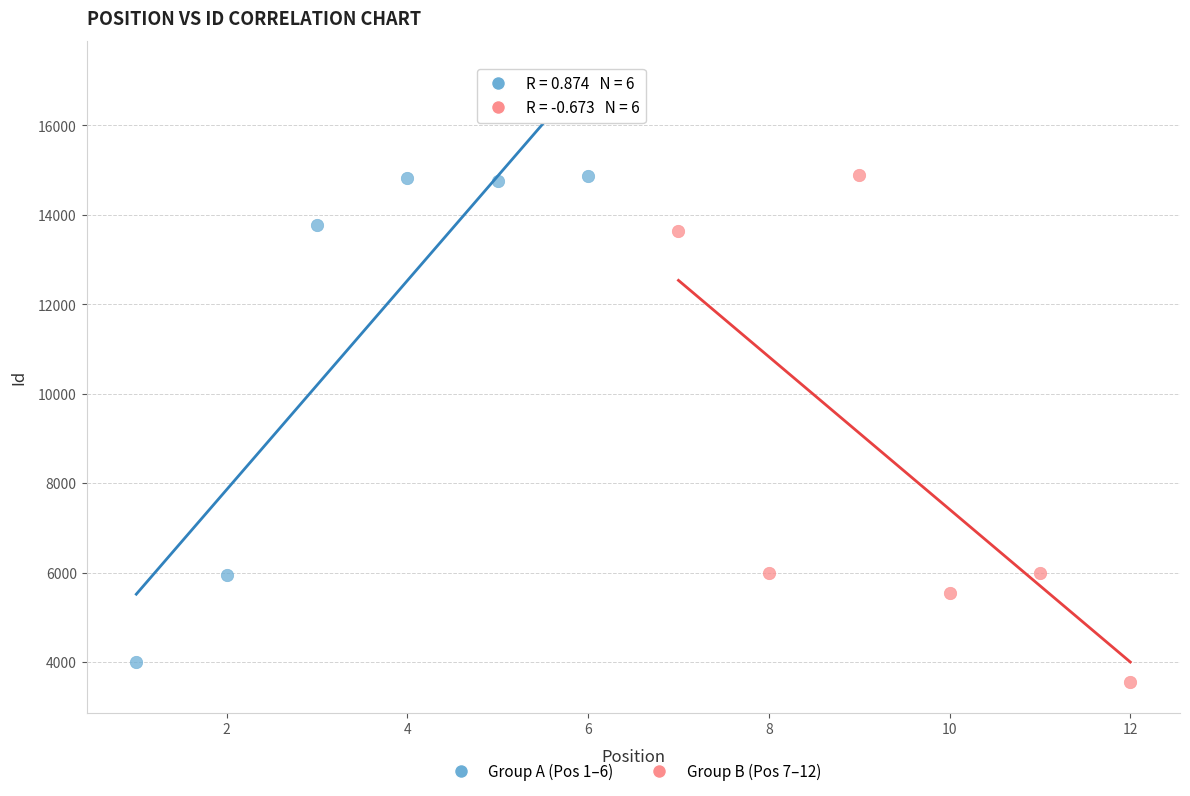

What are all the series names shown in the legend?

Group A (Pos 1–6), Group B (Pos 7–12)